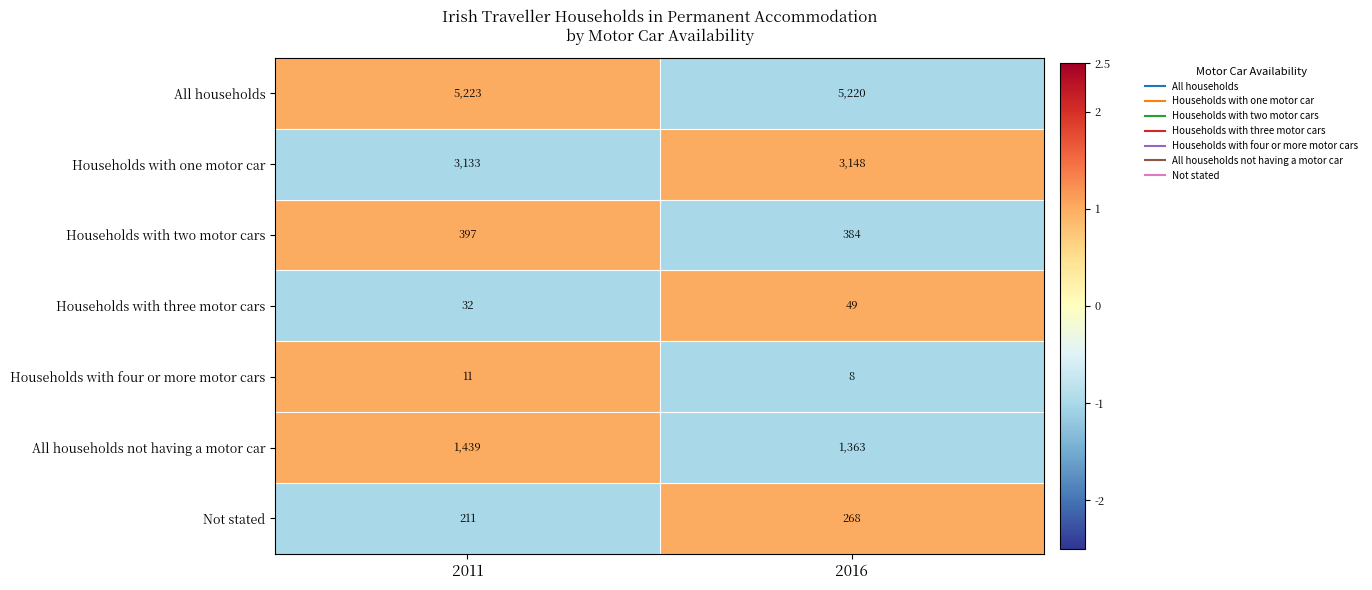

List the series in order of their peak value, highest first.

All households, Households with one motor car, All households not having a motor car, Households with two motor cars, Not stated, Households with three motor cars, Households with four or more motor cars